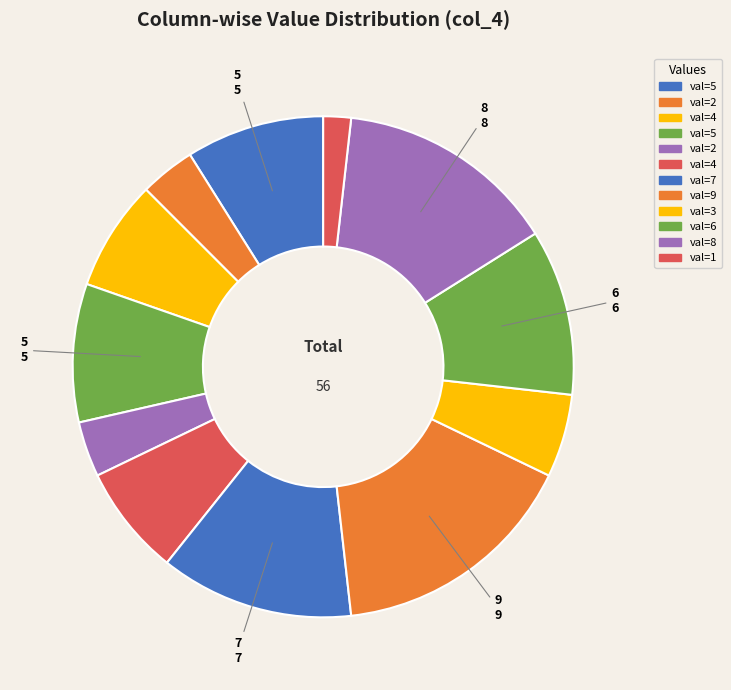

How many segments does this pie chart have?

12